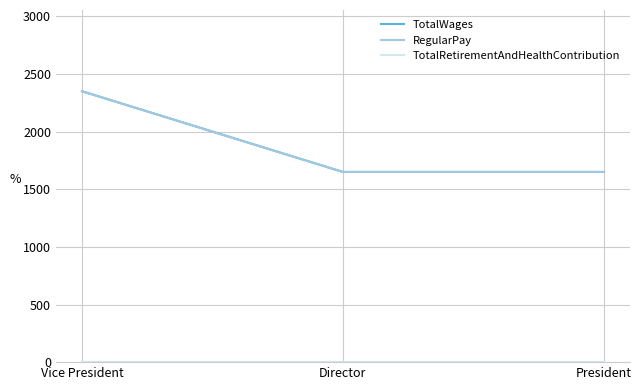

Is this an area chart (filled region under the line)?

No